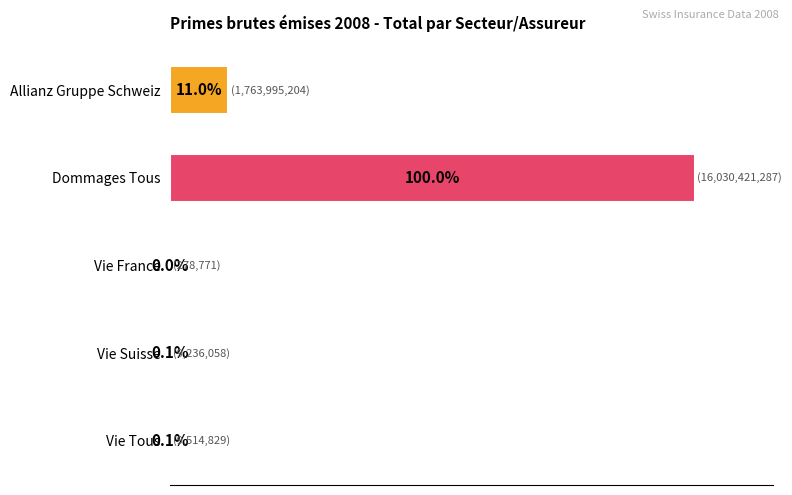

At which category does the chart reach its peak across all series?

Dommages Tous